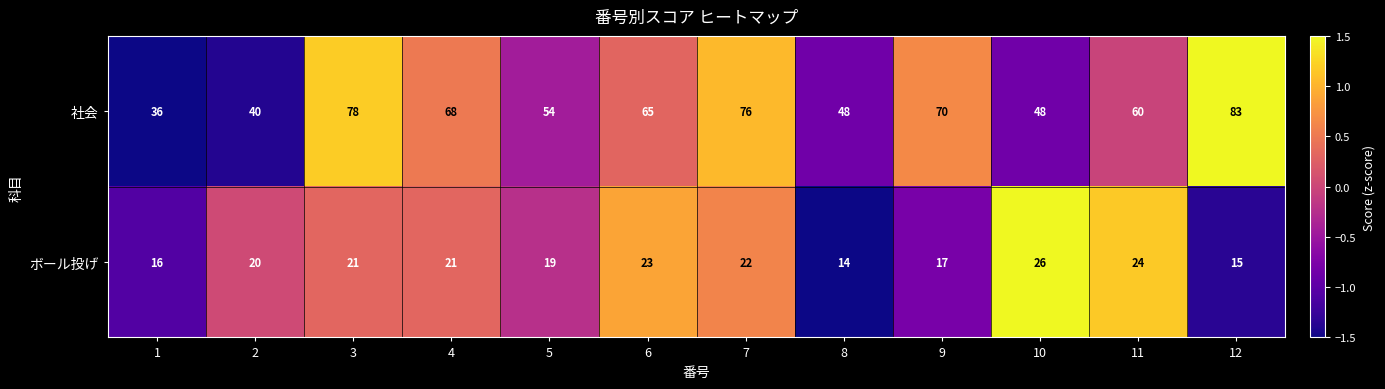

The 社会 series shows 83 at 12. True or false?

True